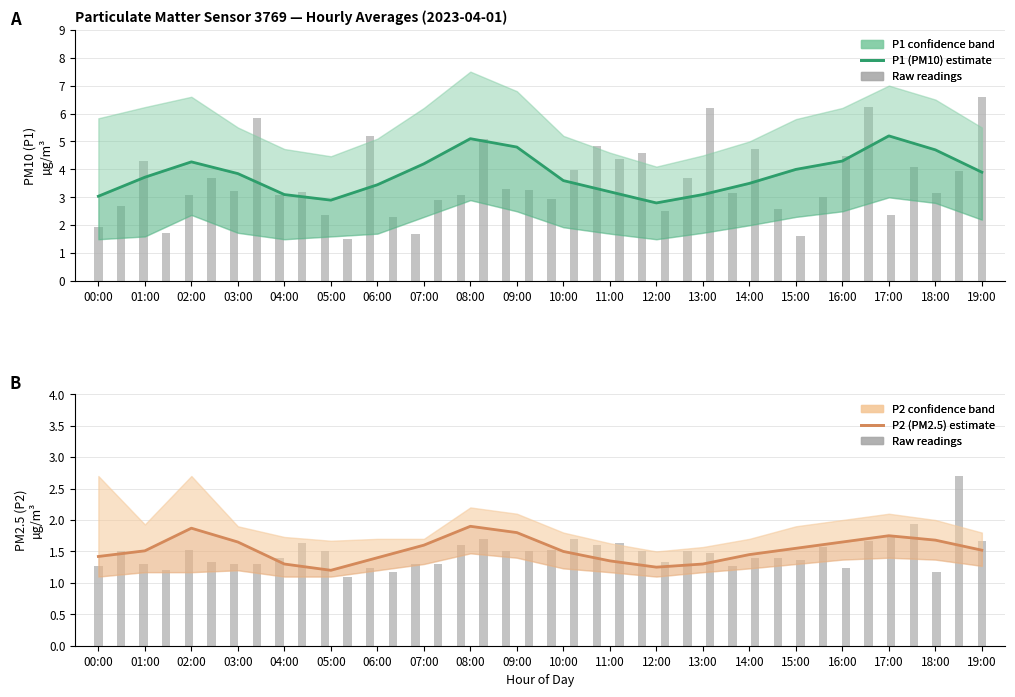

Count the number of categories in the chart.

20